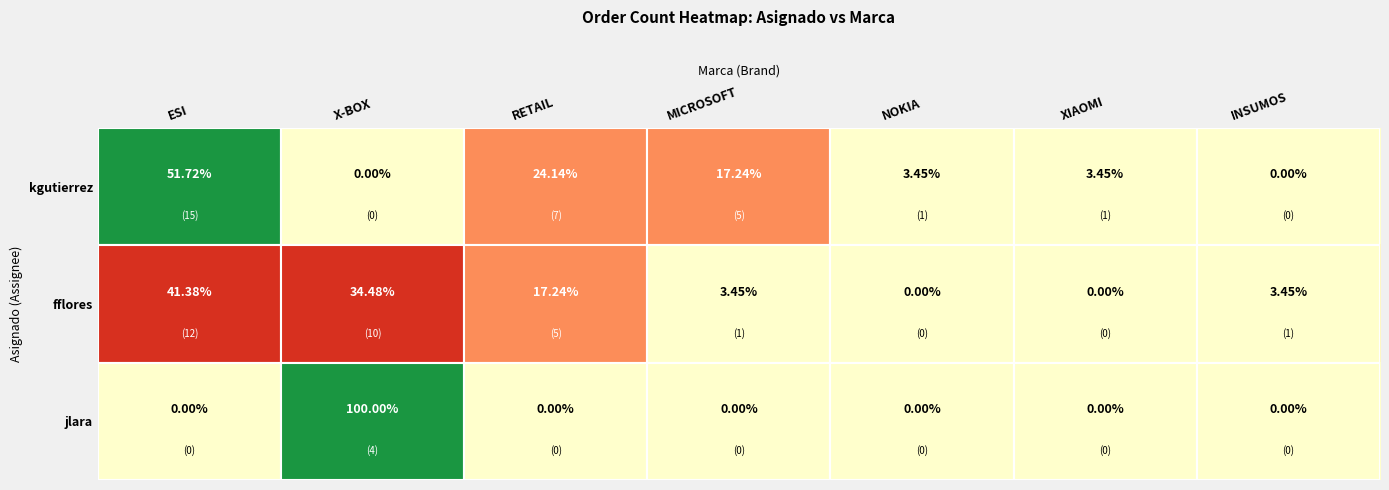

How many data points does each series have?

7